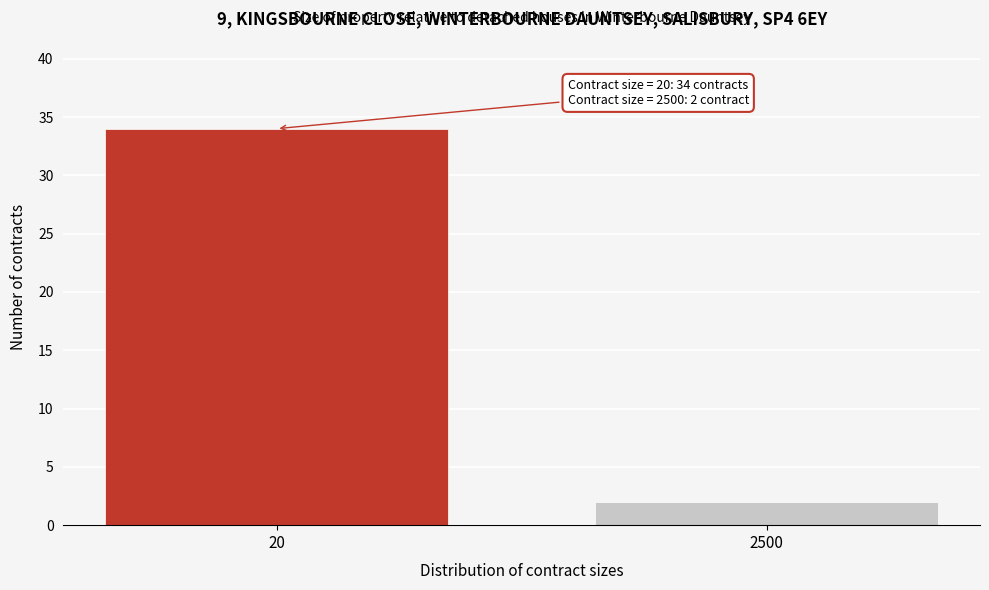

Reading left to right, extract all data points from this chart.

34	2